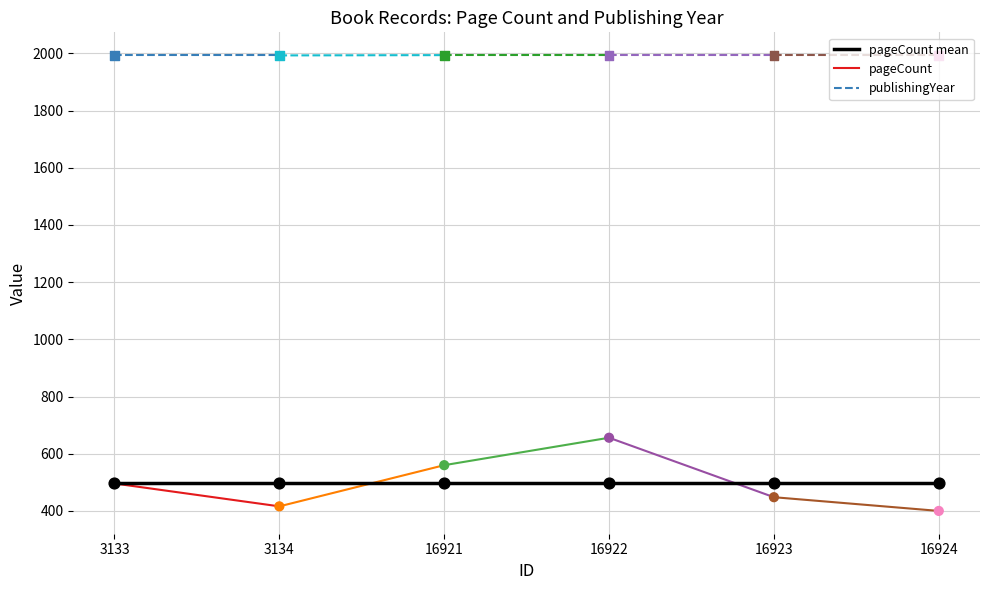

At how many categories does at least one series exceed 1121?

6